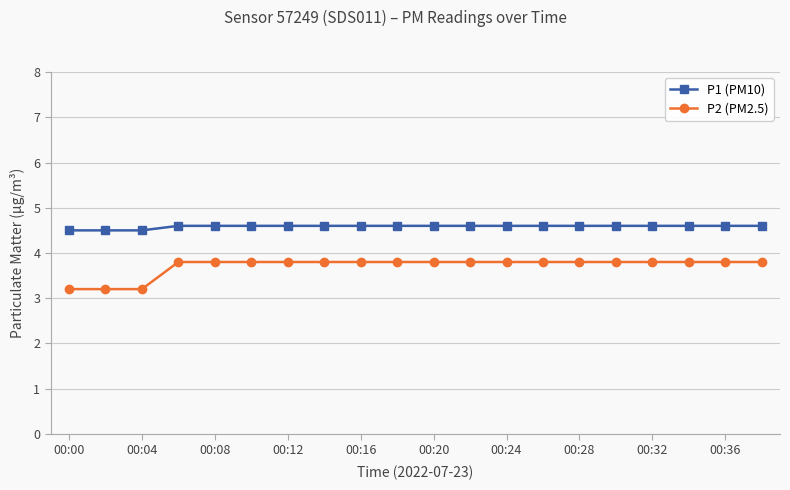

True or false: P1 (PM10) and P2 (PM2.5) intersect in this chart.

False